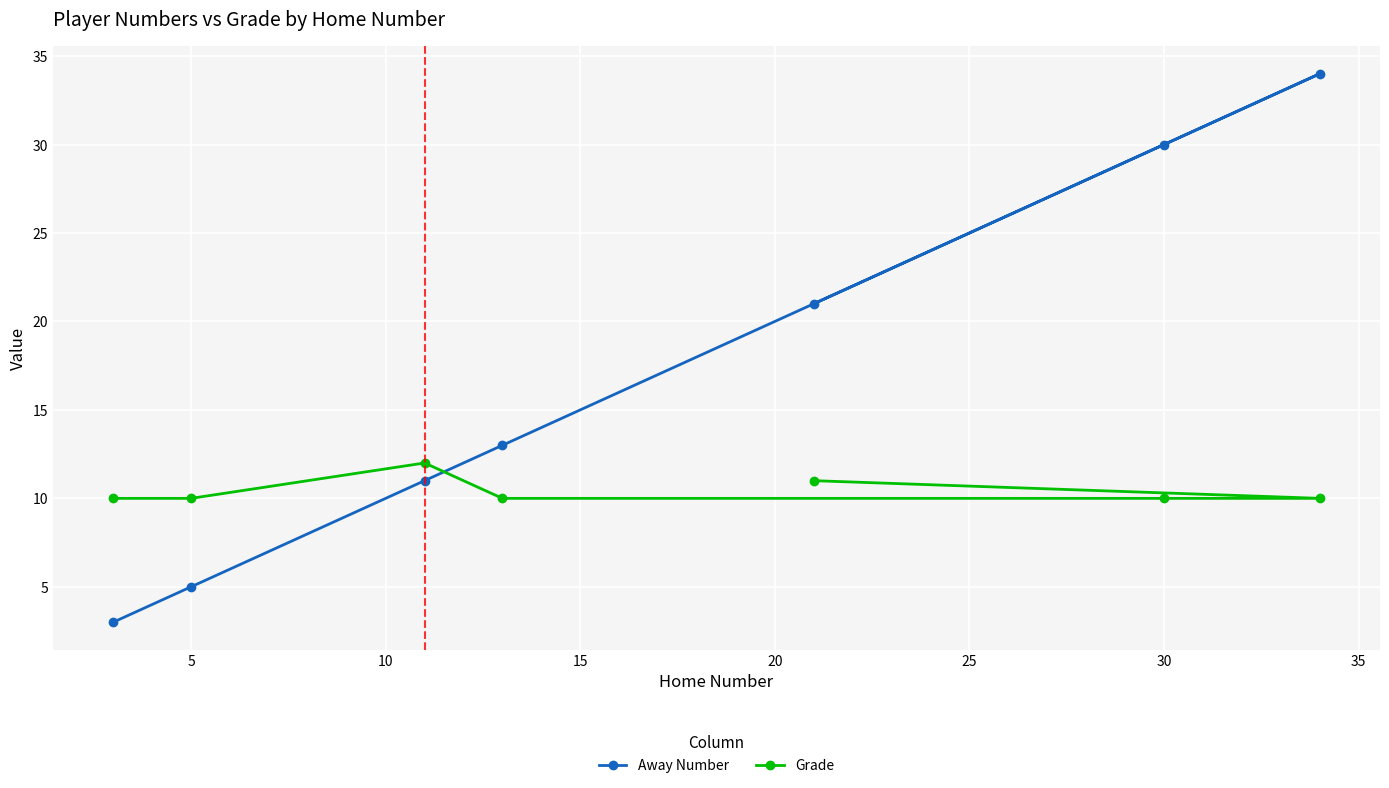

Which series has the largest total across all categories?

Away Number